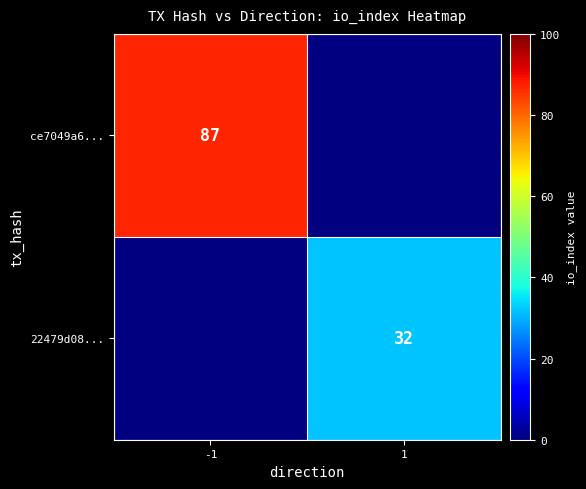

True or false: ce7049a6... has a value of 87 at -1.

True